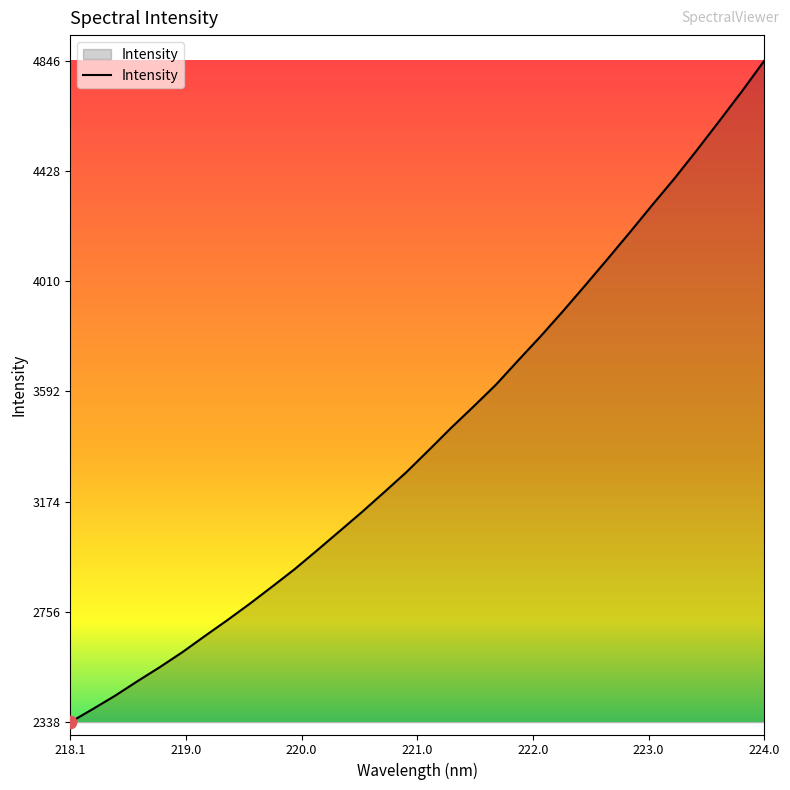

What is the minimum value shown in the chart?

2338.2